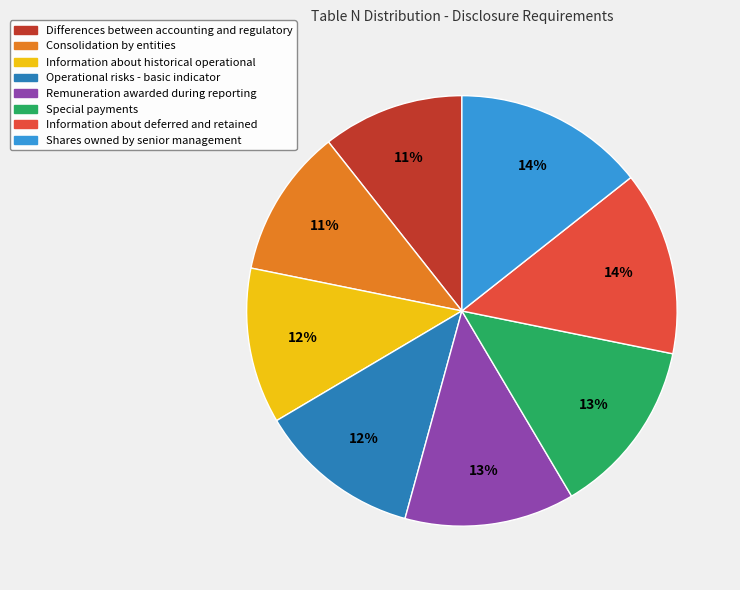

True or false: Special payments accounts for 13% of the total.

True